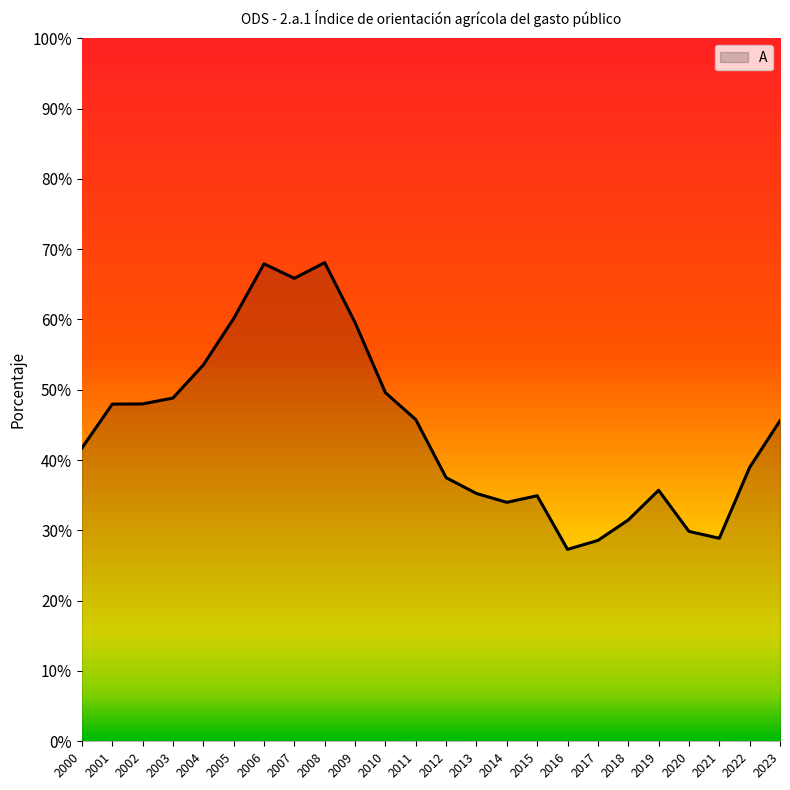

Is it true that the value at 2013 is 35.2?

True